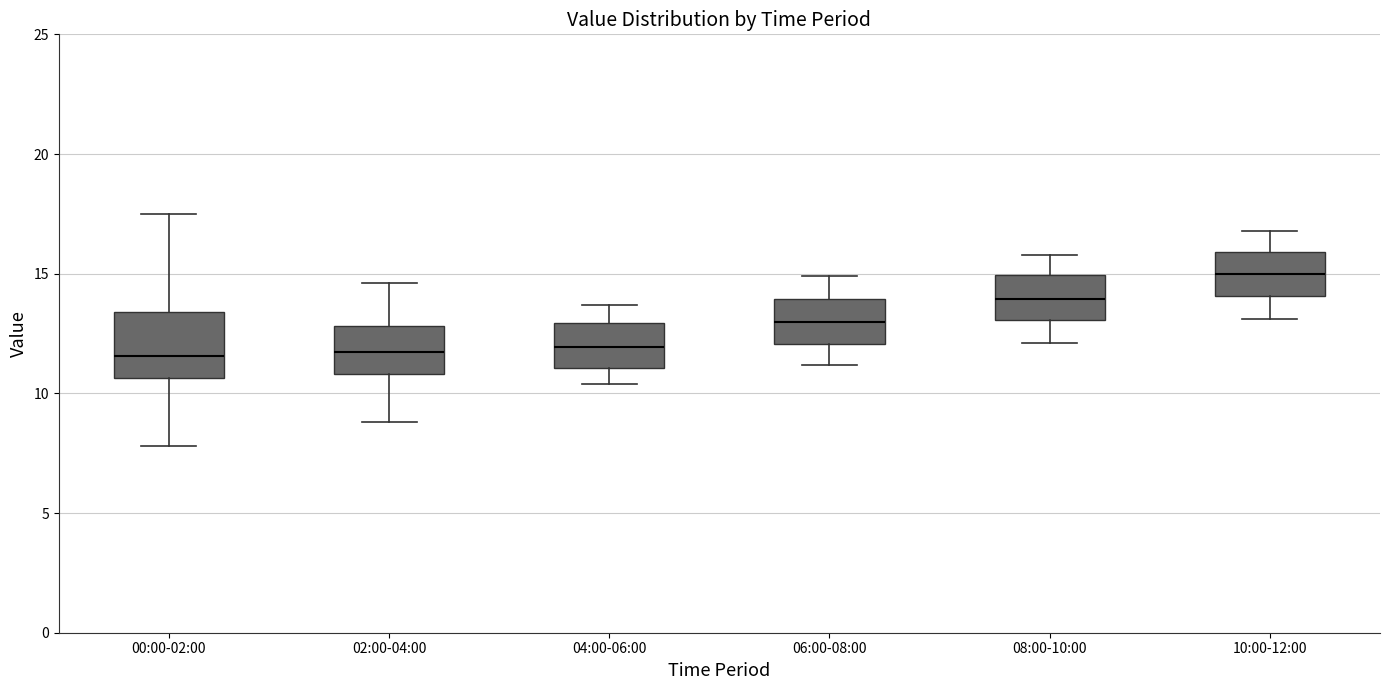

Which box has the highest median line?

10:00-12:00